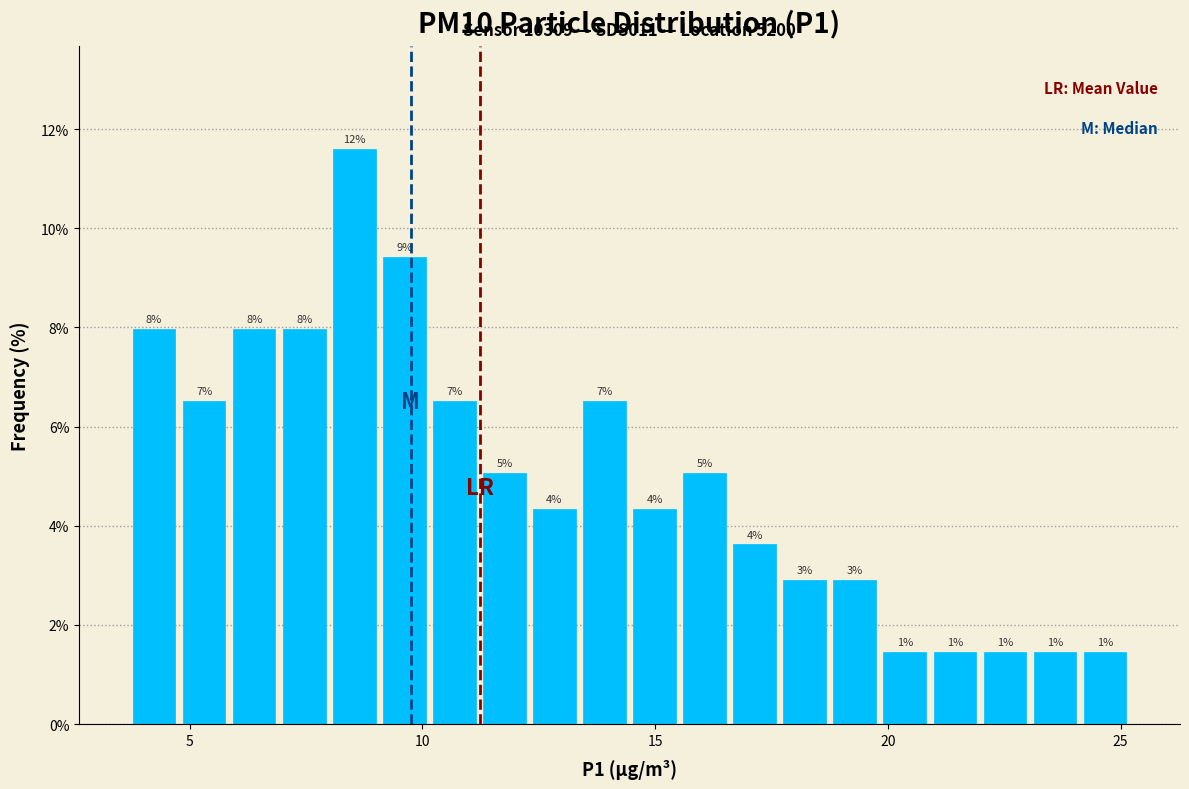

Read against the x-axis, roughly where is the centre of the tallest bar?

8.5